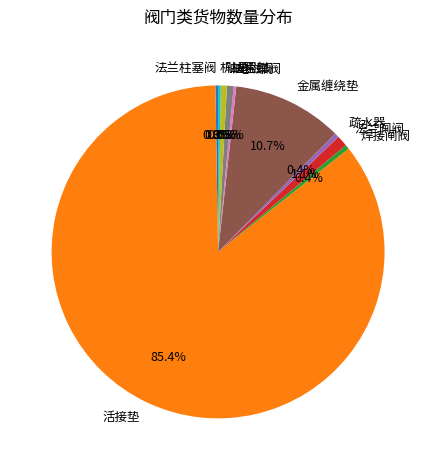

What is the ratio of the value at 活接垫 to the value at 疏水器?

200.0